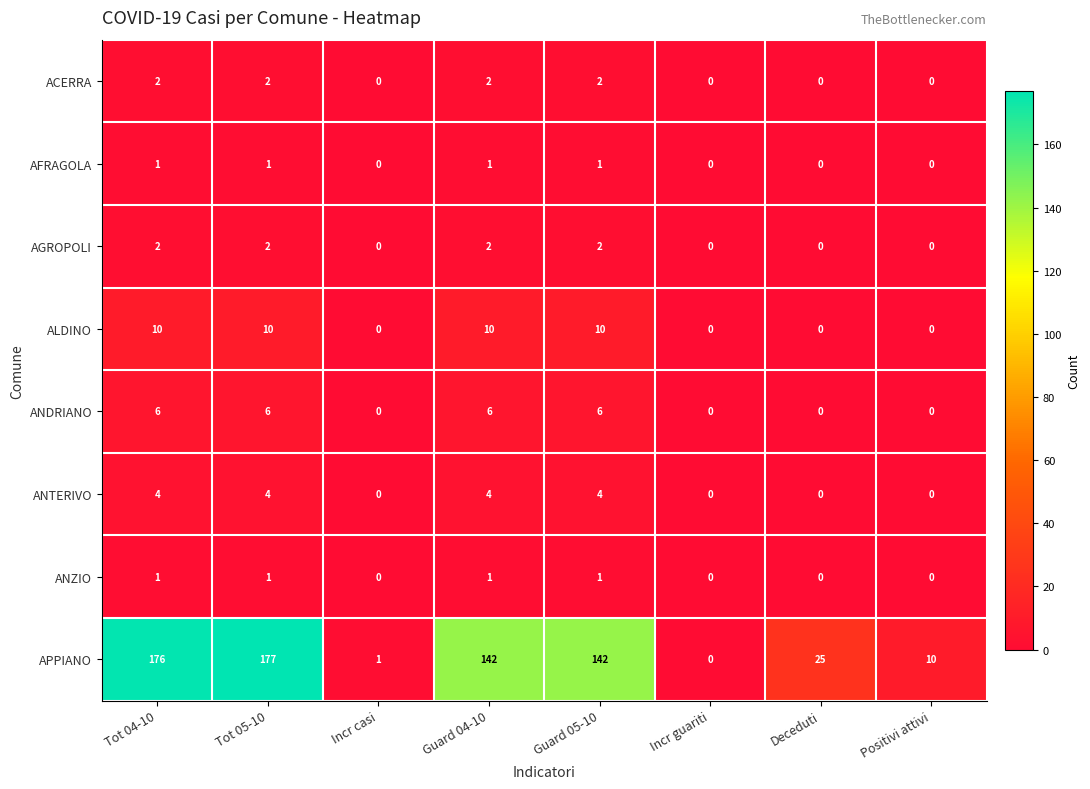

Is it true that ACERRA equals 2 at Guard 05-10?

True